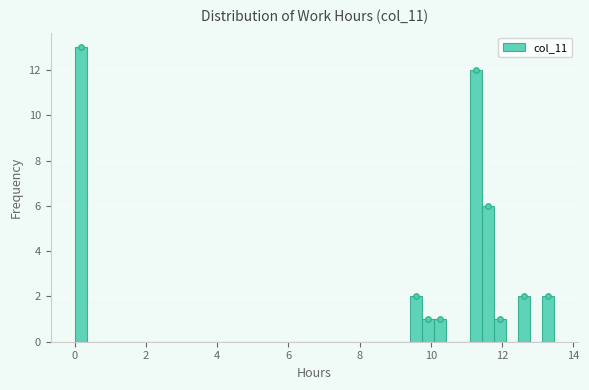

Read against the x-axis, roughly where is the centre of the tallest bar?

0.2